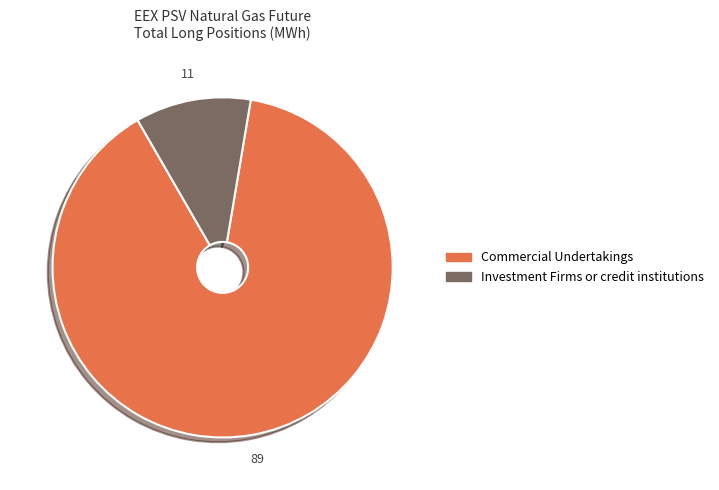

Does any single category account for the majority?

Yes